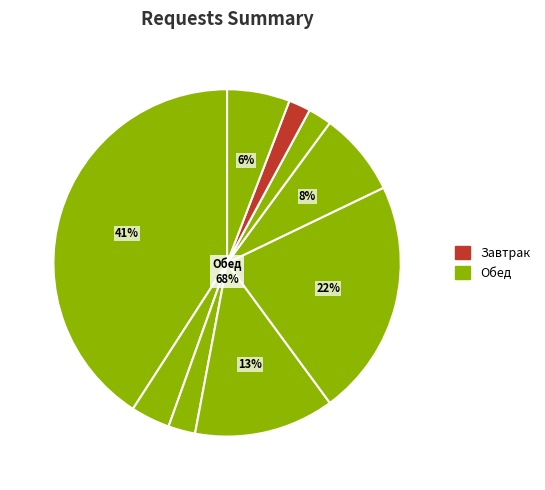

To the nearest percent, what is the average slice percentage?

11%